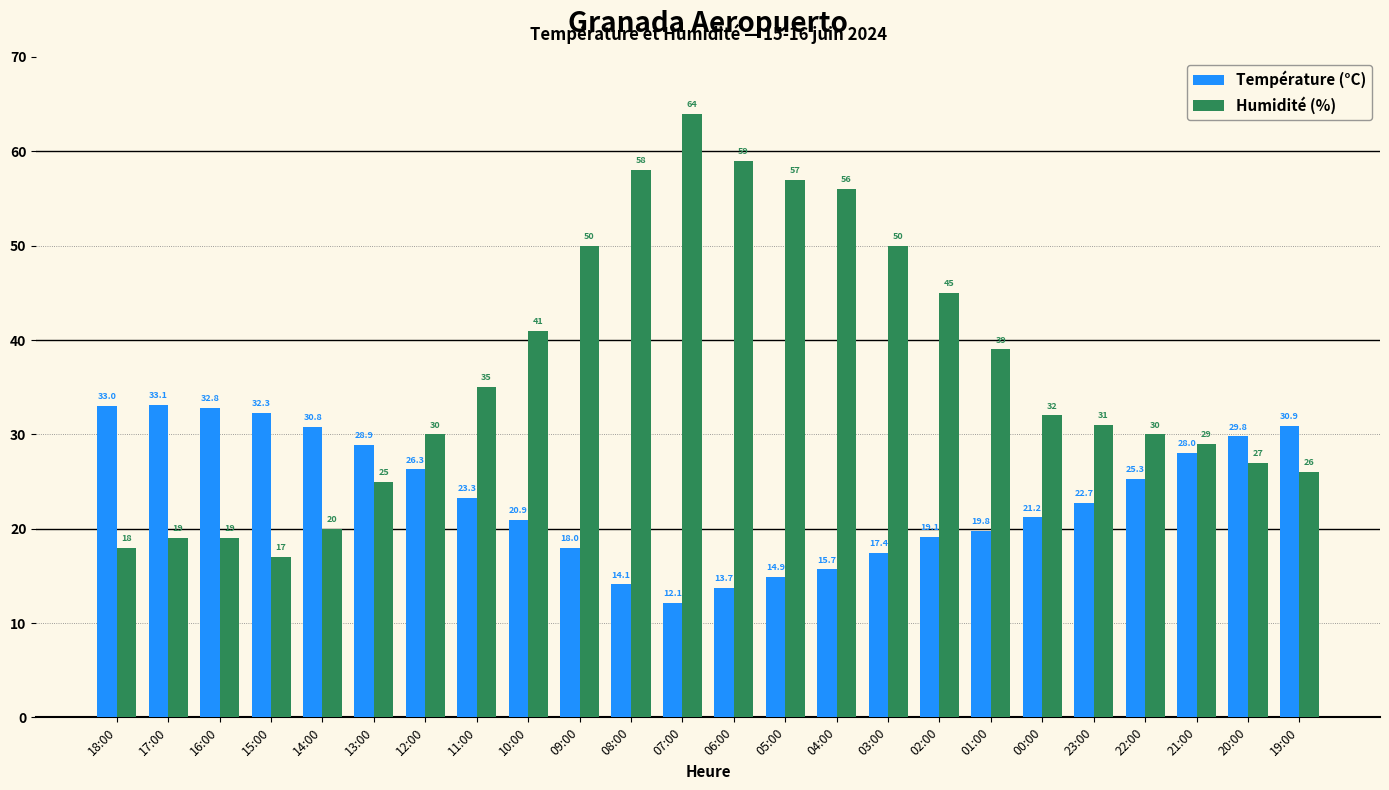

Reading right to left, extract all data points from this chart.

Température (°C): 30.9	29.8	28.0	25.3	22.7	21.2	19.8	19.1	17.4	15.7	14.9	13.7	12.1	14.1	18.0	20.9	23.3	26.3	28.9	30.8	32.3	32.8	33.1	33.0
Humidité (%): 26.0	27.0	29.0	30.0	31.0	32.0	39.0	45.0	50.0	56.0	57.0	59.0	64.0	58.0	50.0	41.0	35.0	30.0	25.0	20.0	17.0	19.0	19.0	18.0